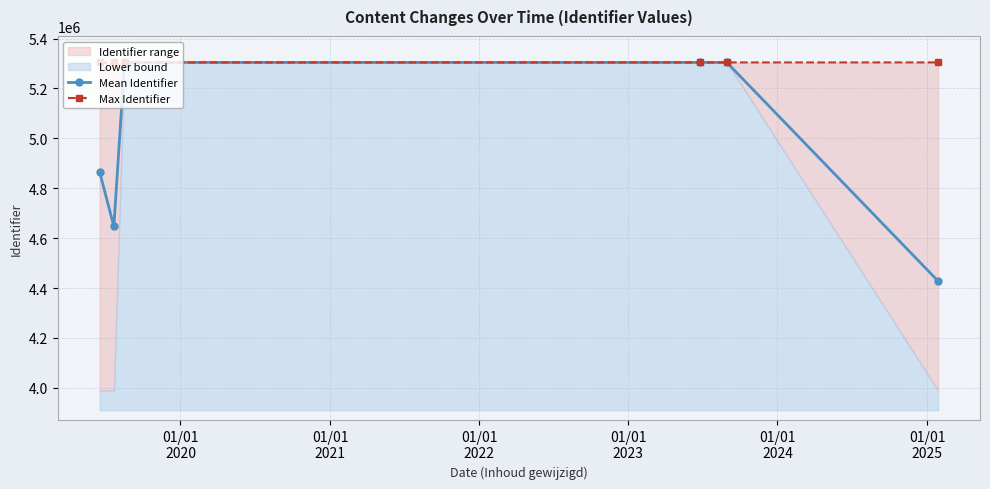

What is the sum of all Max Identifier values?

31826806.0